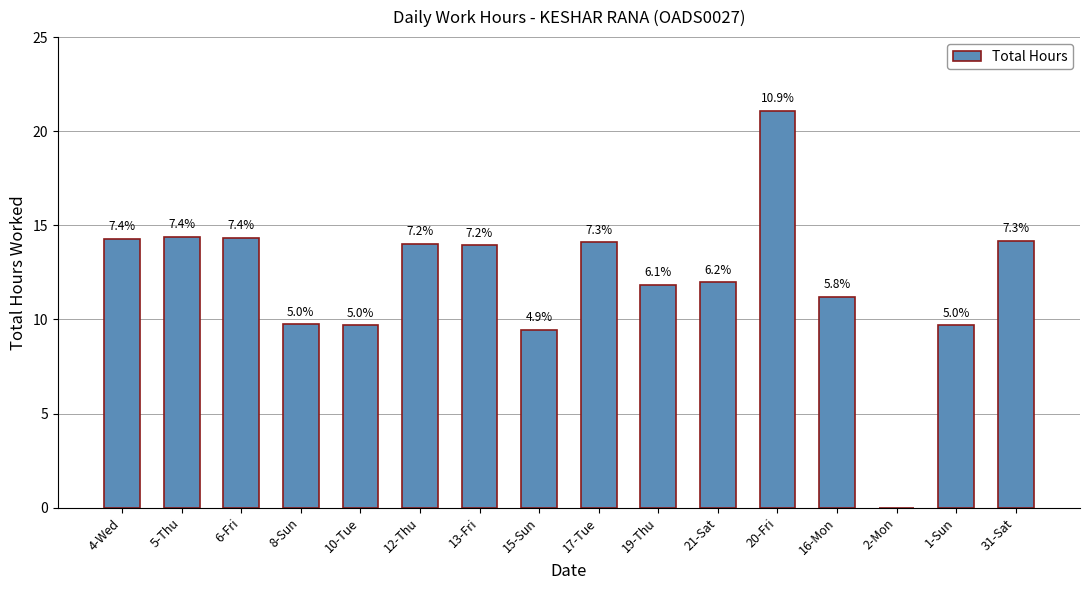

Is it true that the value at 6-Fri is 14.3?

True